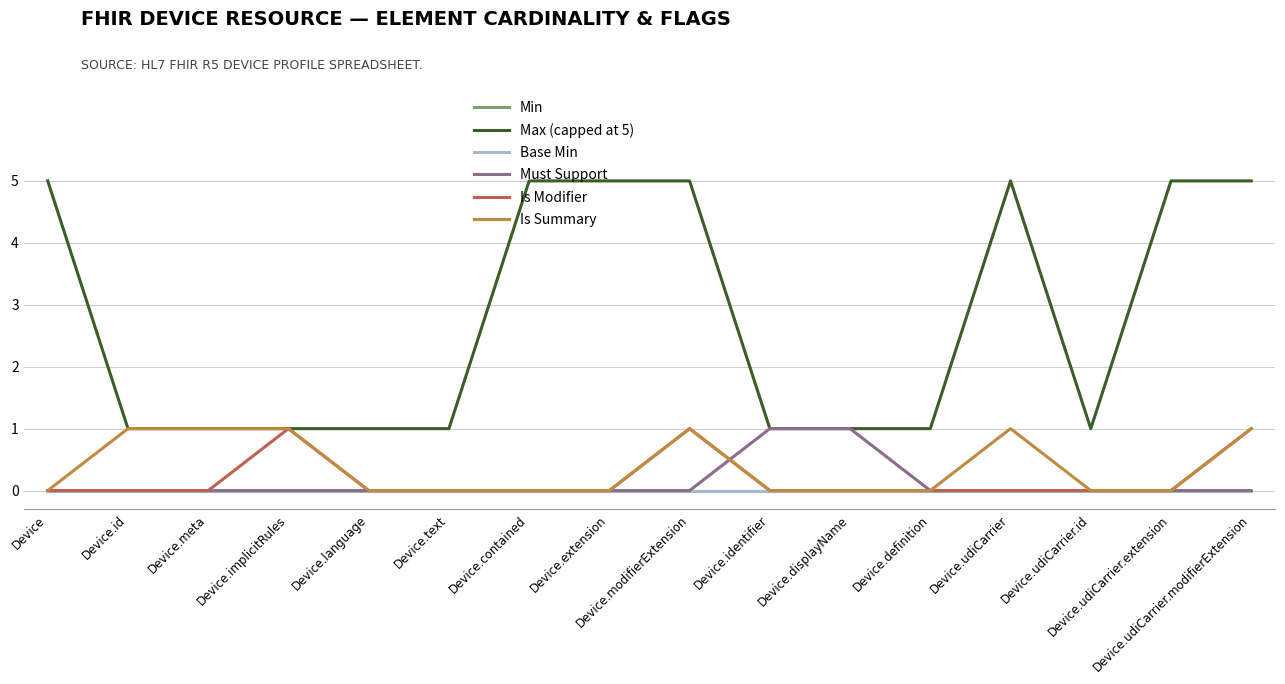

True or false: Must Support and Max (capped at 5) intersect in this chart.

False